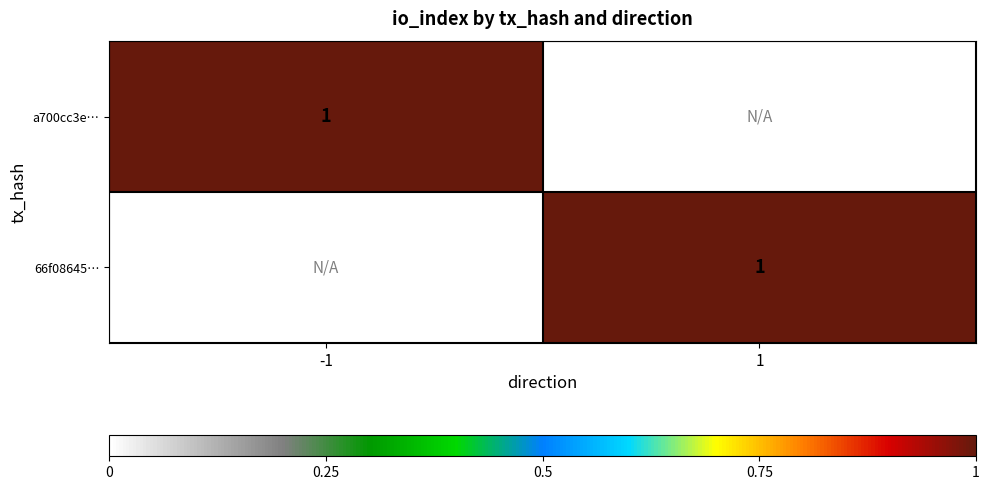

True or false: 66f08645… has a value of 0 at 1.

False